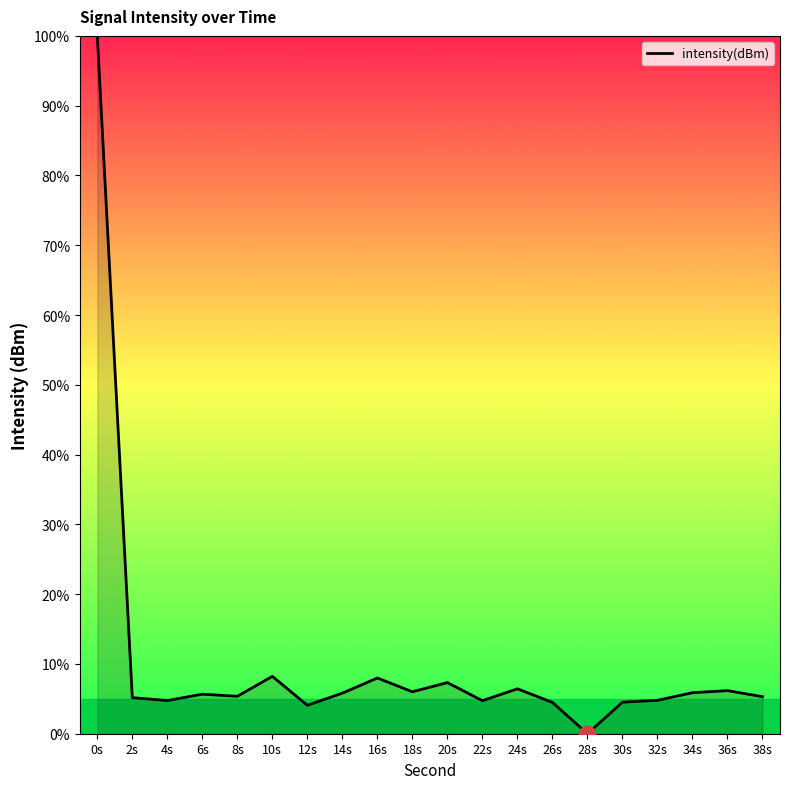

What is the maximum value shown in the chart?

100.0